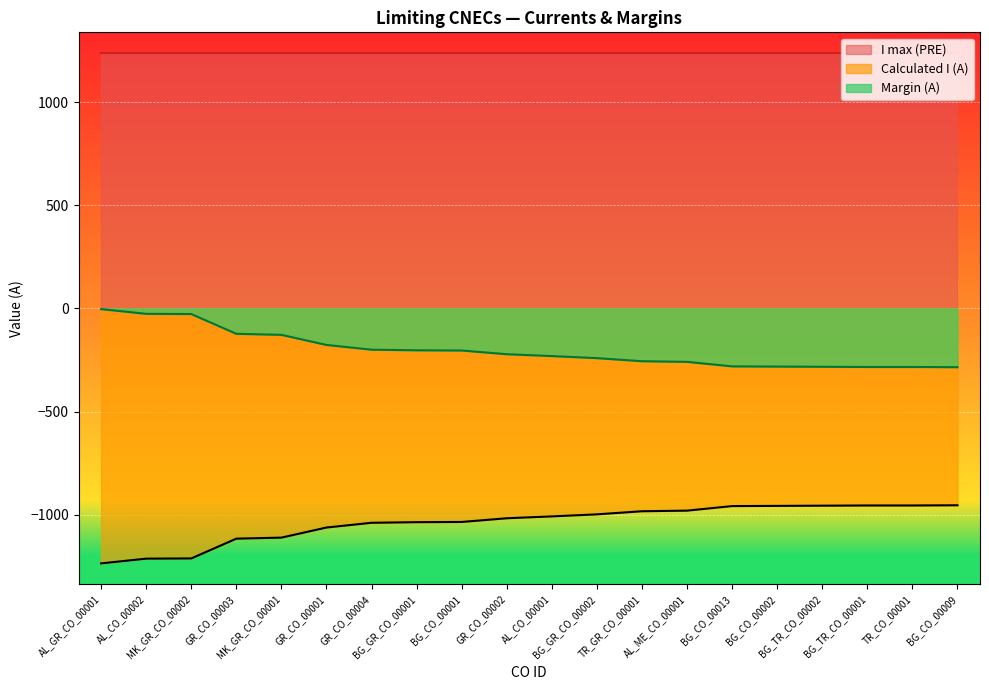

Reading left to right, list all the values displayed in this chart.

Calculated I (A): -1237	-1214	-1213	-1117	-1112	-1063	-1040	-1037	-1036	-1018	-1009	-999	-984	-981	-959	-958	-957	-956	-956	-955
Margin (A): -3	-26	-27	-123	-128	-177	-200	-203	-204	-222	-231	-241	-256	-259	-281	-282	-283	-284	-284	-285